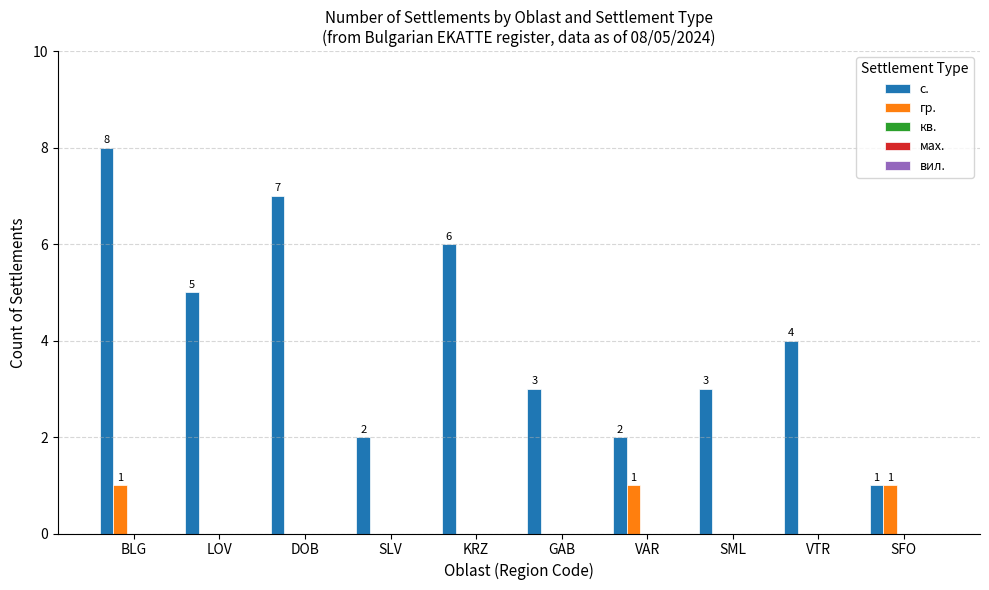

What is the sum of the с. values at VAR and SML?

5